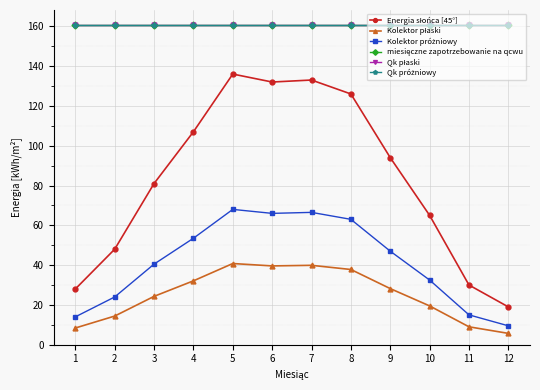

What is the minimum value shown in the chart?

5.7